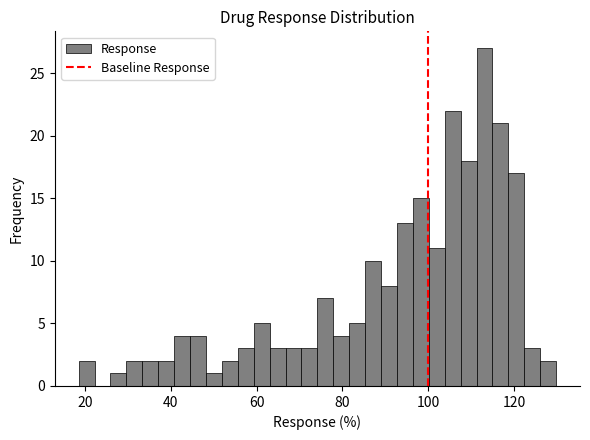

Around what value on the x-axis is the tallest bar? Give the approximate position of its centre, as read against the axis.

114